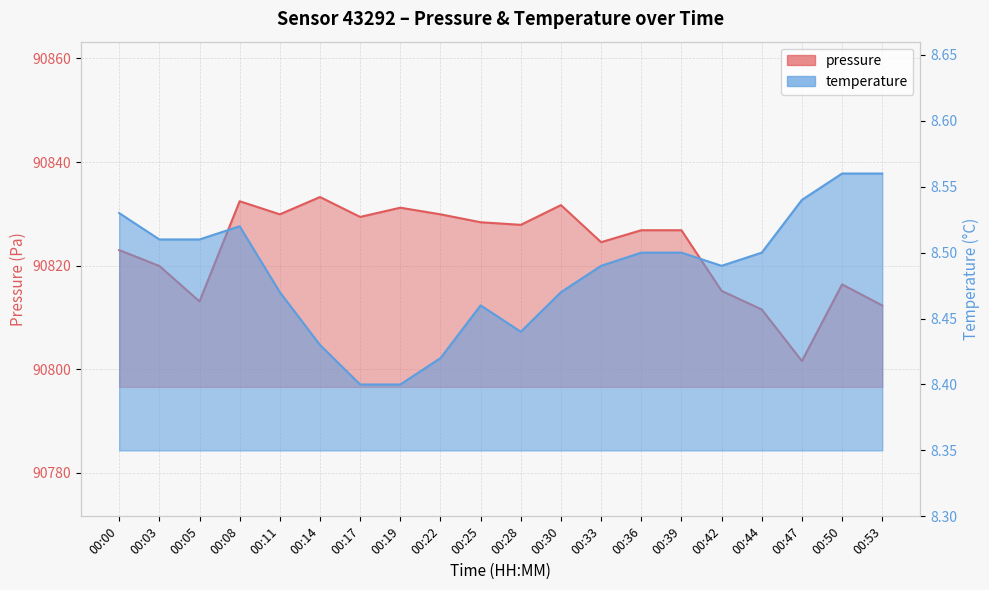

True or false: pressure has a value of 90833.2 at 00:14.

True